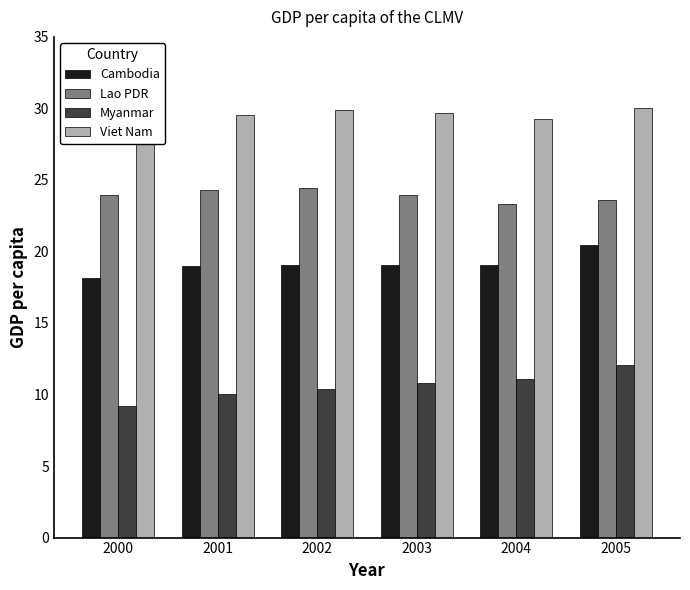

What is the average value of the Viet Nam series?

29.5